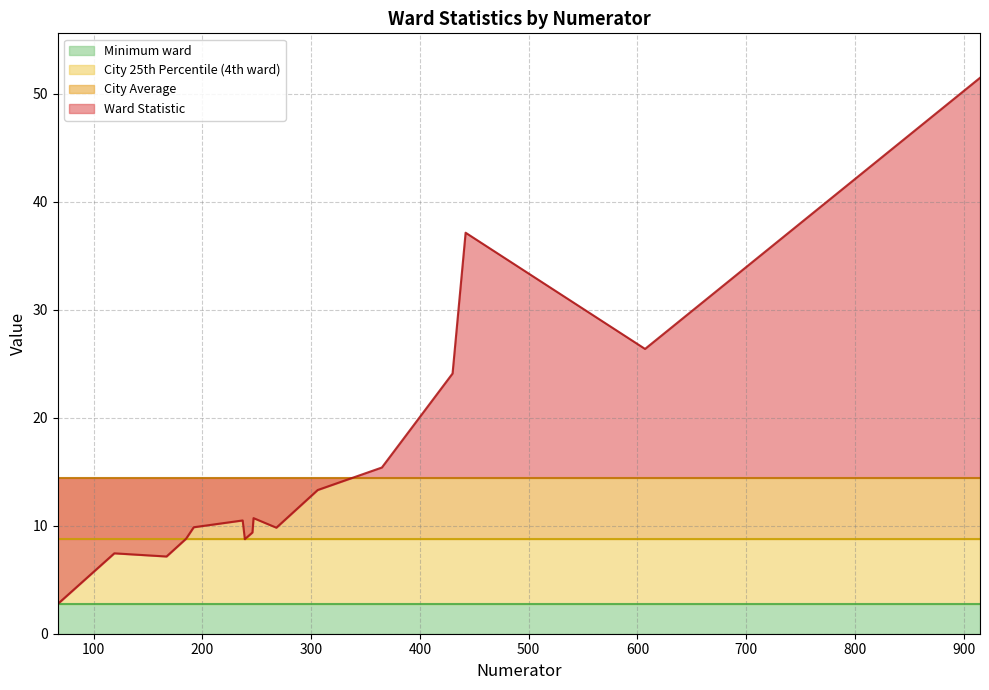

What is the average value of the City Average series?

14.5